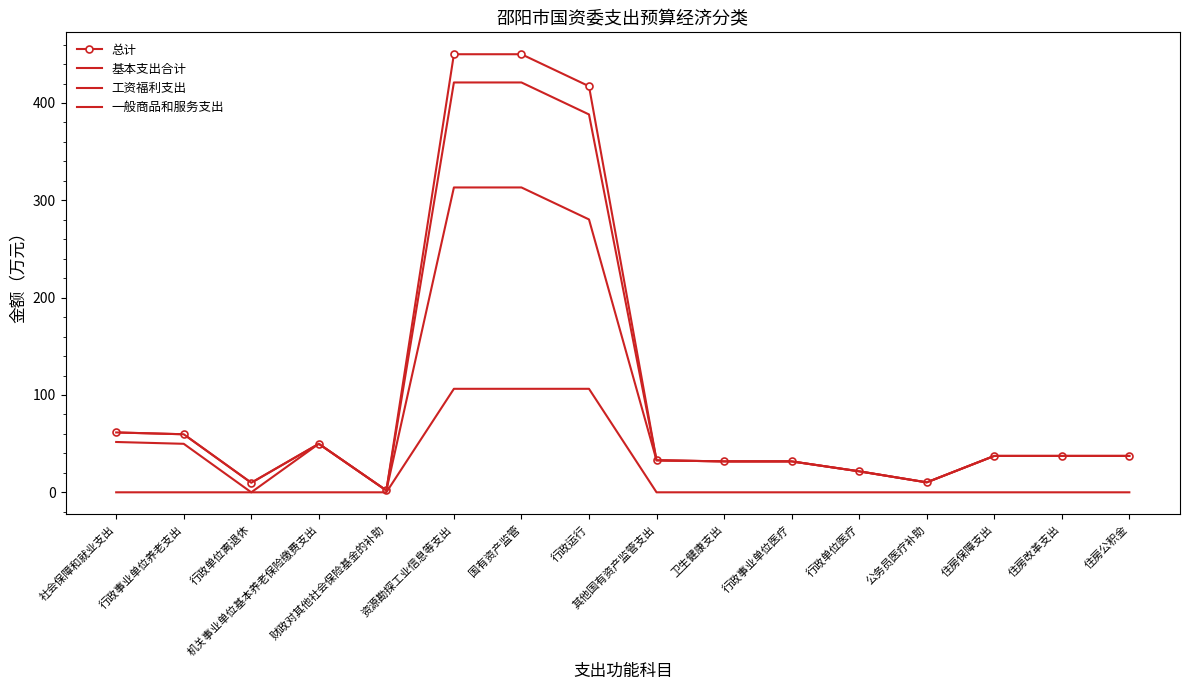

Reading left to right, list all the values displayed in this chart.

总计: 61.5	59.6	9.8	49.8	1.9	450.1	450.1	417.2	32.9	31.8	31.8	21.6	10.2	37.4	37.4	37.4
基本支出合计: 61.5	59.6	9.8	49.8	1.9	421.1	421.1	388.2	32.9	31.8	31.8	21.6	10.2	37.4	37.4	37.4
工资福利支出: 51.7	49.8	0.0	49.8	1.9	313.2	313.2	280.3	32.9	31.8	31.8	21.6	10.2	37.4	37.4	37.4
一般商品和服务支出: 0.0	0.0	0.0	0.0	0.0	106.3	106.3	106.3	0.0	0.0	0.0	0.0	0.0	0.0	0.0	0.0